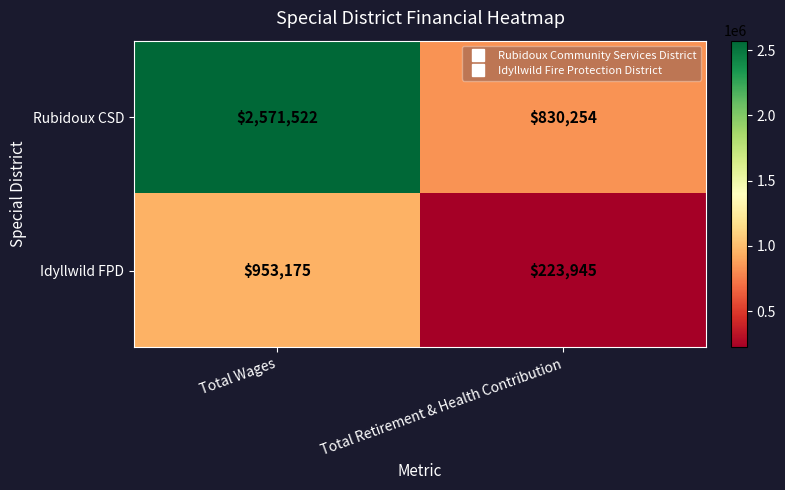

Which series has the widest spread of values?

Rubidoux CSD